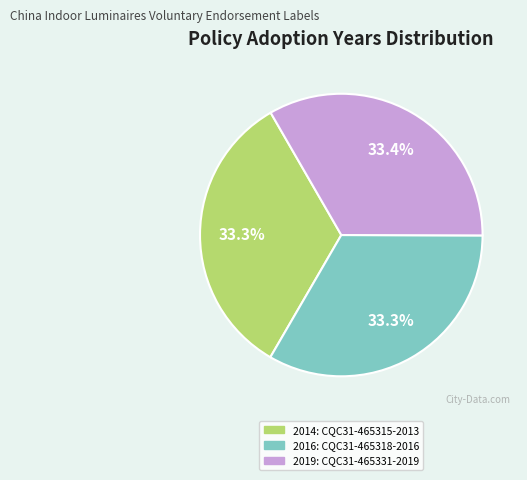

Is there a majority slice in this chart?

No